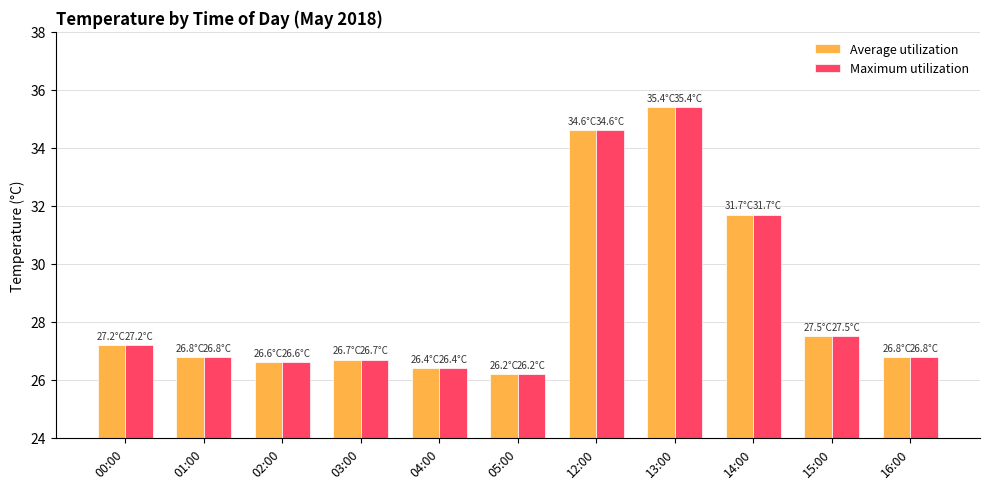

Reading left to right, extract all data points from this chart.

Average utilization: 27.2	26.8	26.6	26.7	26.4	26.2	34.6	35.4	31.7	27.5	26.8
Maximum utilization: 27.2	26.8	26.6	26.7	26.4	26.2	34.6	35.4	31.7	27.5	26.8